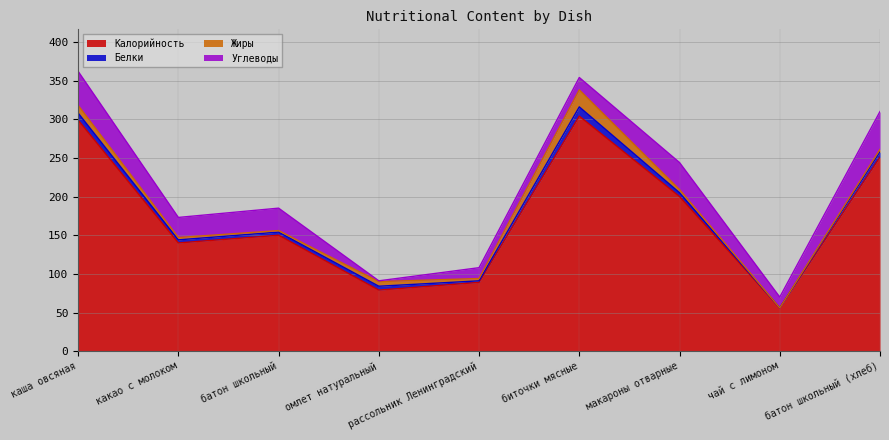

Reading right to left, list all the values displayed in this chart.

Калорийность: батон школьный (хлеб)=251	чай с лимоном=56	макароны отварные=200	биточки мясные=304	рассольник Ленинградский=89	омлет натуральный=79	батон школьный=150	какао с молоком=140	каша овсяная=299
Белки: батон школьный (хлеб)=7	чай с лимоном=0	макароны отварные=5	биточки мясные=12	рассольник Ленинградский=2	омлет натуральный=5	батон школьный=4	какао с молоком=4	каша овсяная=9
Жиры: батон школьный (хлеб)=3	чай с лимоном=0	макароны отварные=4	биточки мясные=22	рассольник Ленинградский=3	омлет натуральный=6	батон школьный=2	какао с молоком=3	каша овсяная=10
Углеводы: батон школьный (хлеб)=49	чай с лимоном=14	макароны отварные=35	биточки мясные=16	рассольник Ленинградский=14	омлет натуральный=1	батон школьный=29	какао с молоком=26	каша овсяная=44